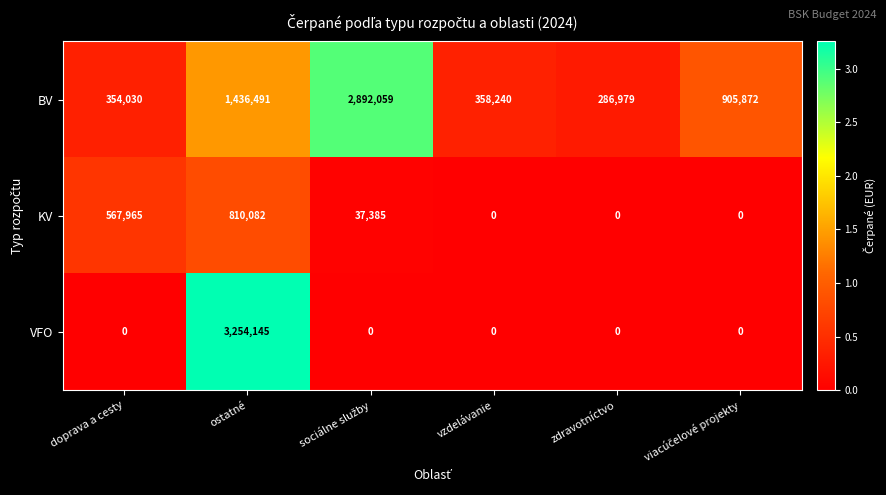

At which label is KV closest to 405041?

doprava a cesty